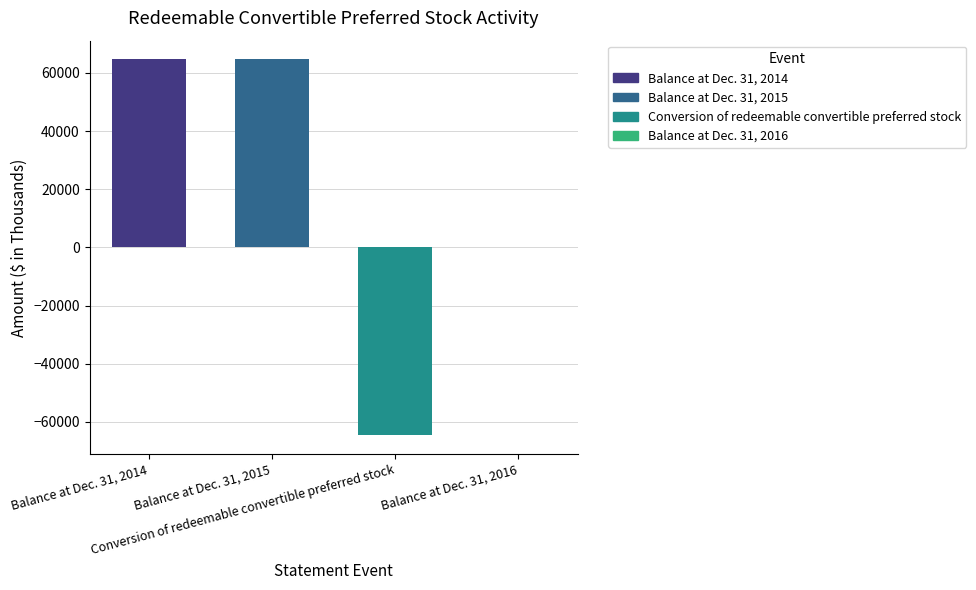

True or false: the data shows -64642 at Conversion of redeemable convertible preferred stock.

True